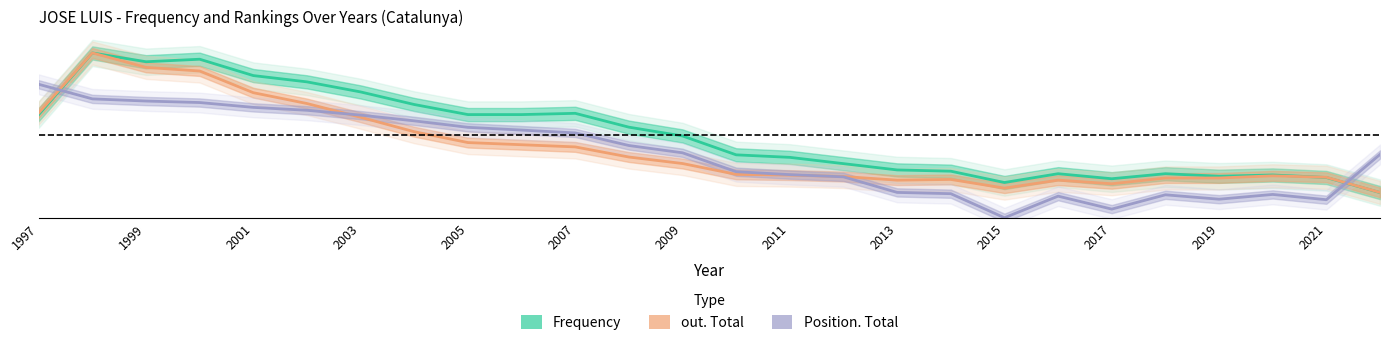

Is this an area chart (filled region under the line)?

No